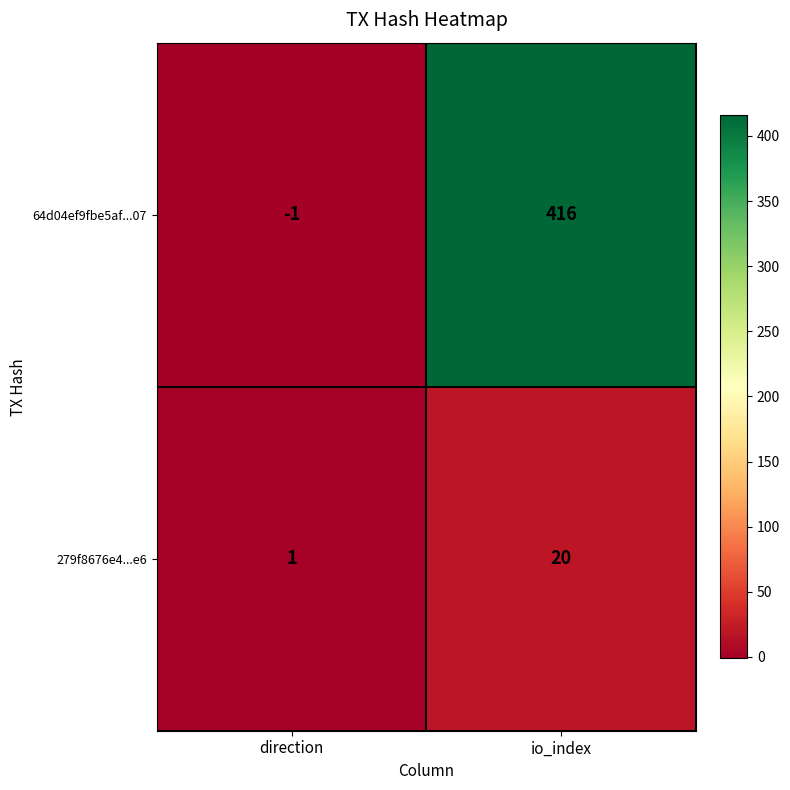

Reading left to right, transcribe all the data shown in this chart.

64d04ef9fbe5af...07: direction=-1	io_index=416
279f8676e4...e6: direction=1	io_index=20